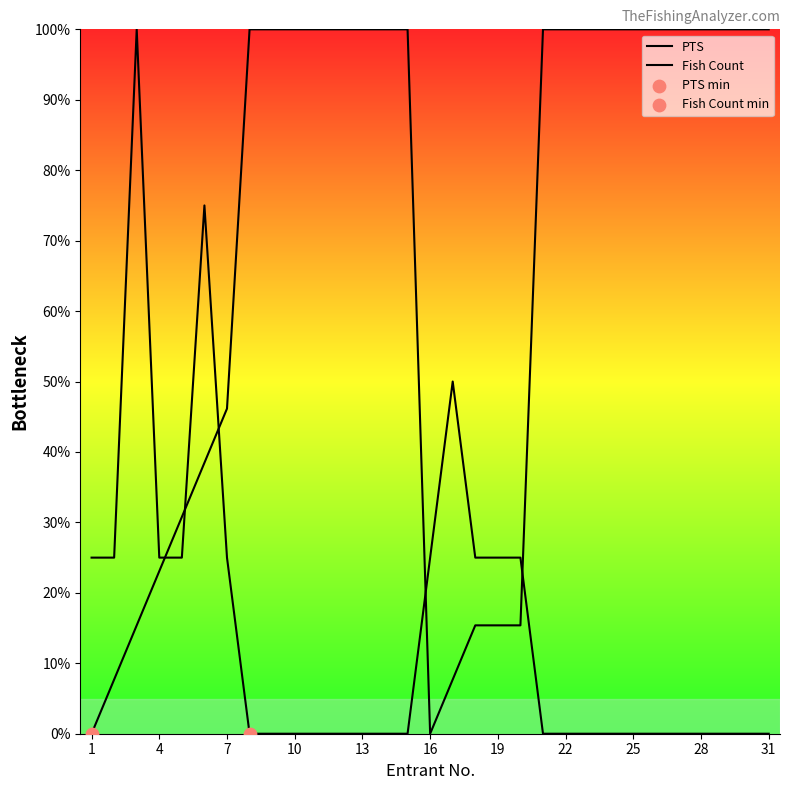

Is the value of PTS at 24 greater than the value of Fish Count at 16?

Yes